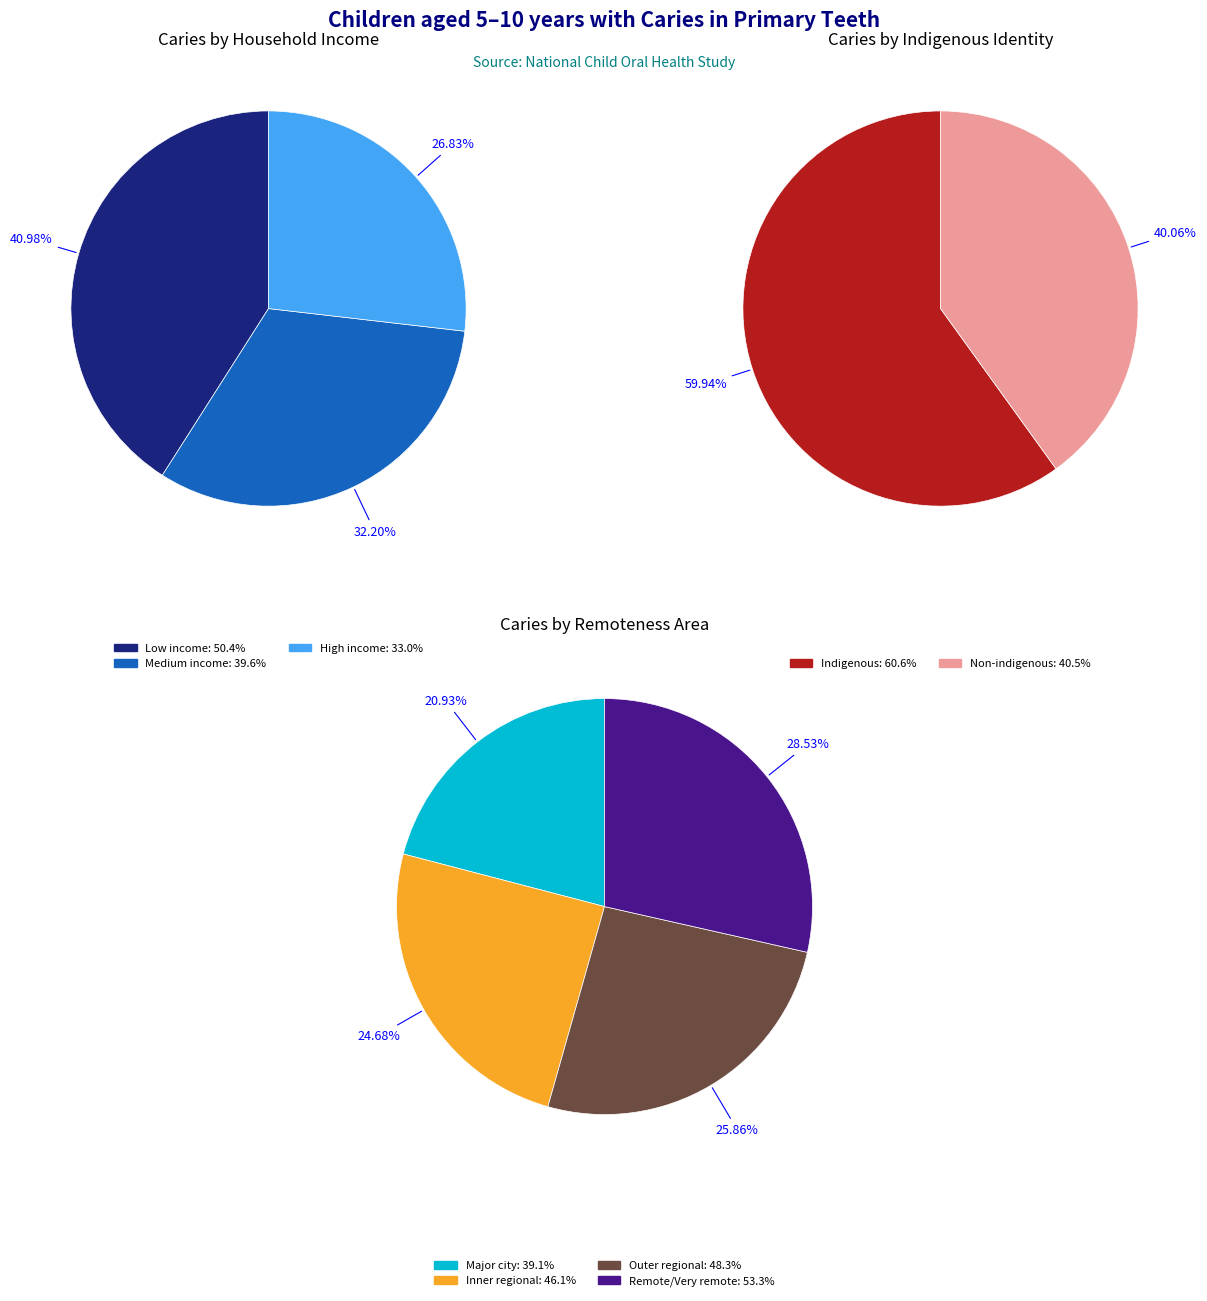

Which slice is the smallest?

High